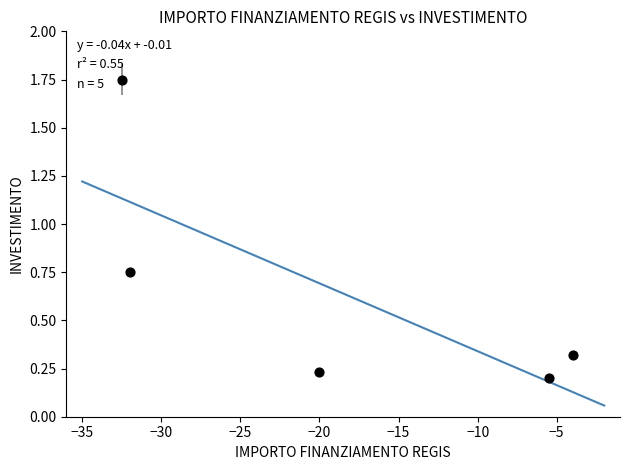

What is the range of X values (max minus min)?

28.5